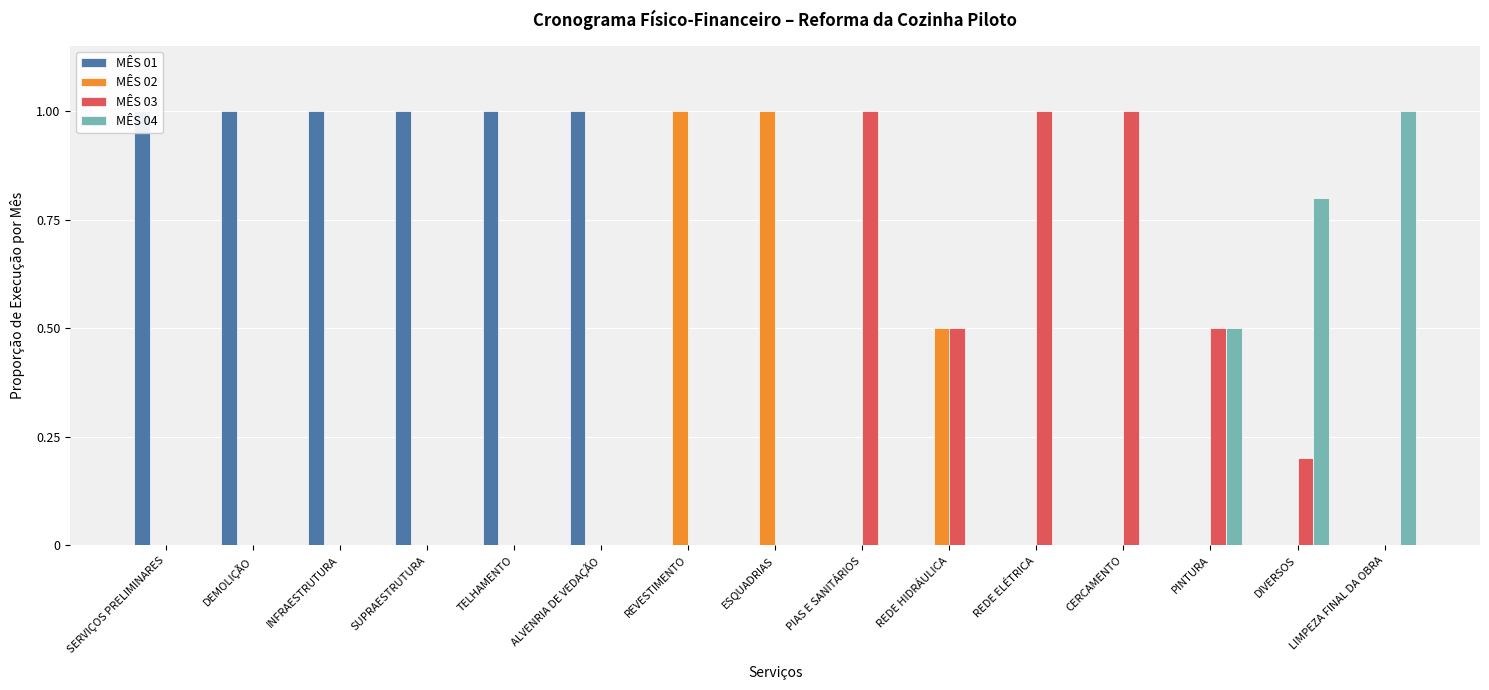

What is the total value across all series at DIVERSOS?

1.0